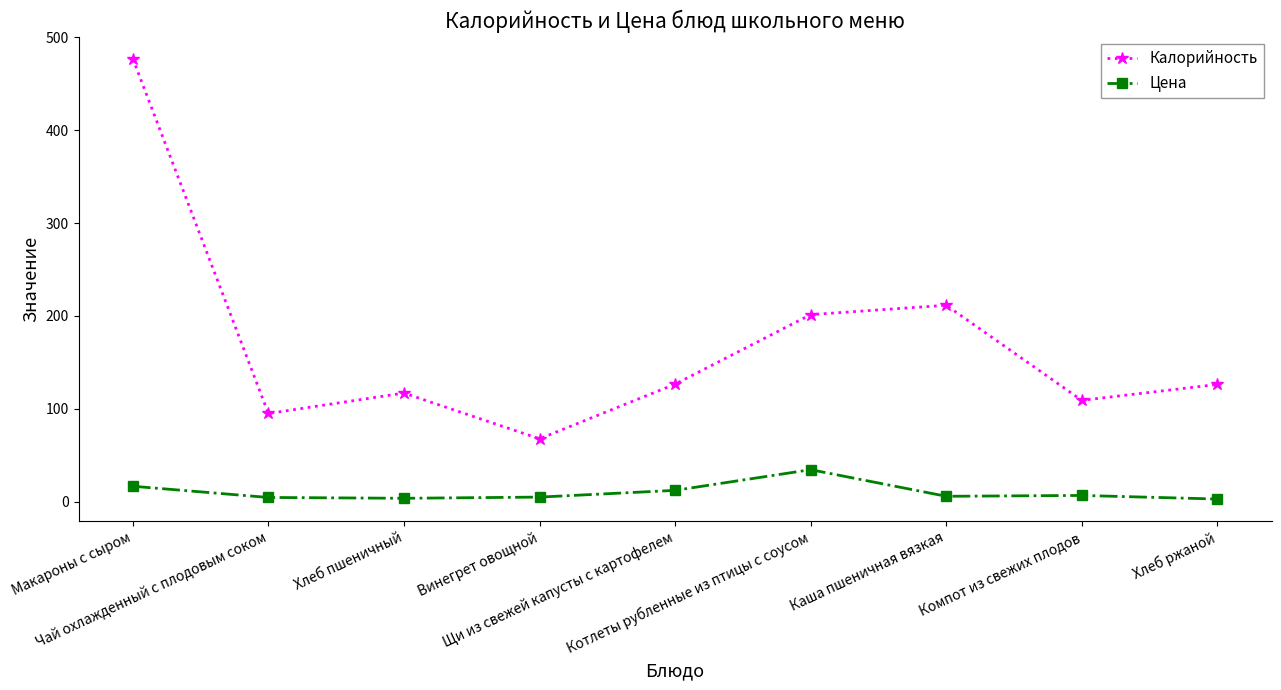

True or false: Цена and Калорийность cross at least once.

False